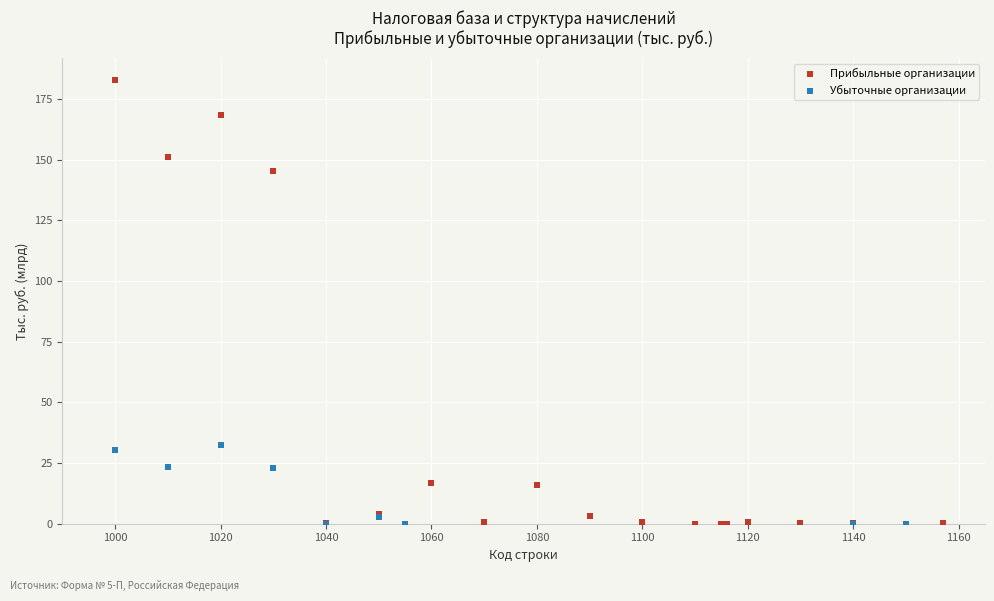

Which series has the largest Y range (max minus min)?

Прибыльные организации